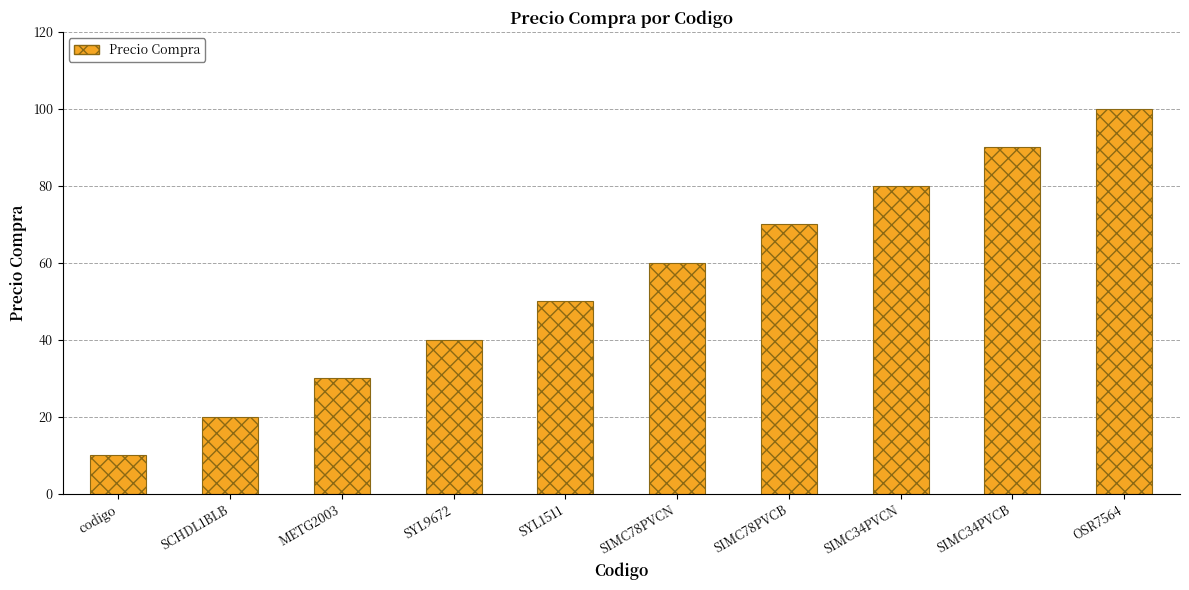

Does the chart contain any negative values?

No